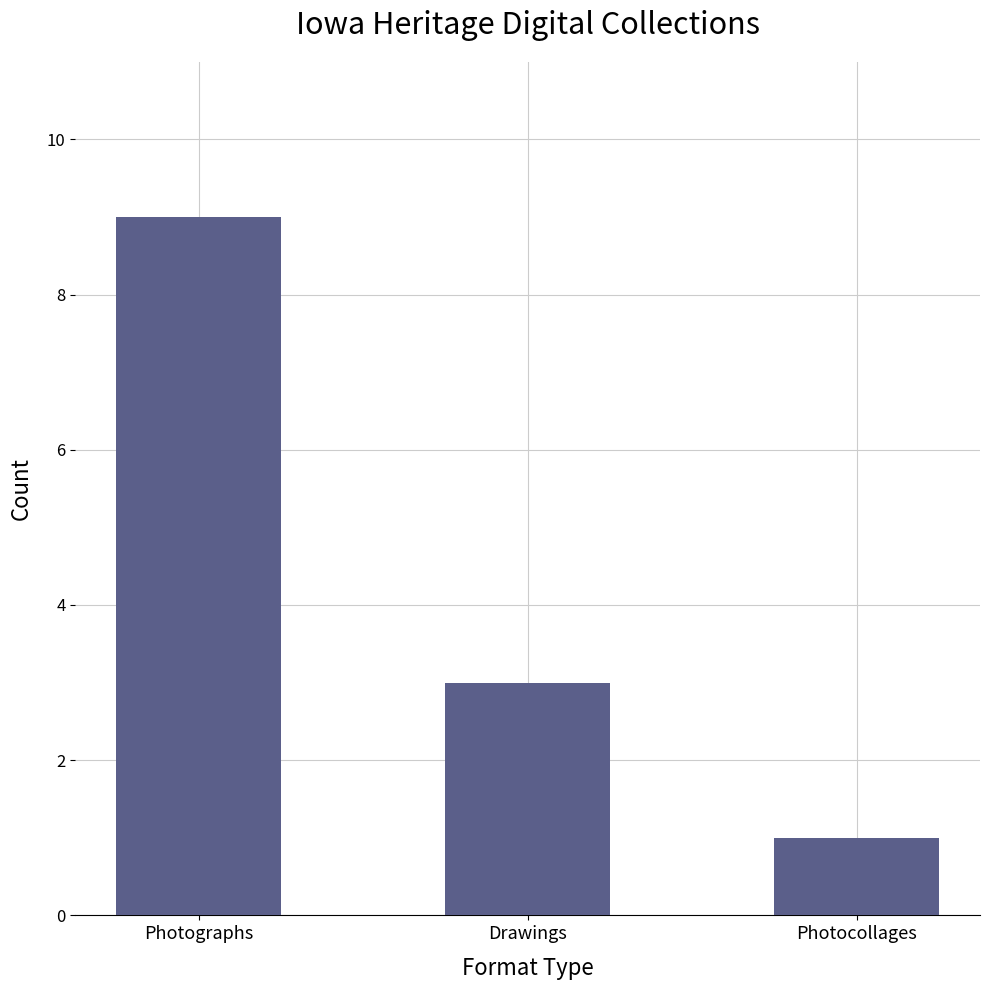

What is the change in value from Drawings to Photocollages?

-2